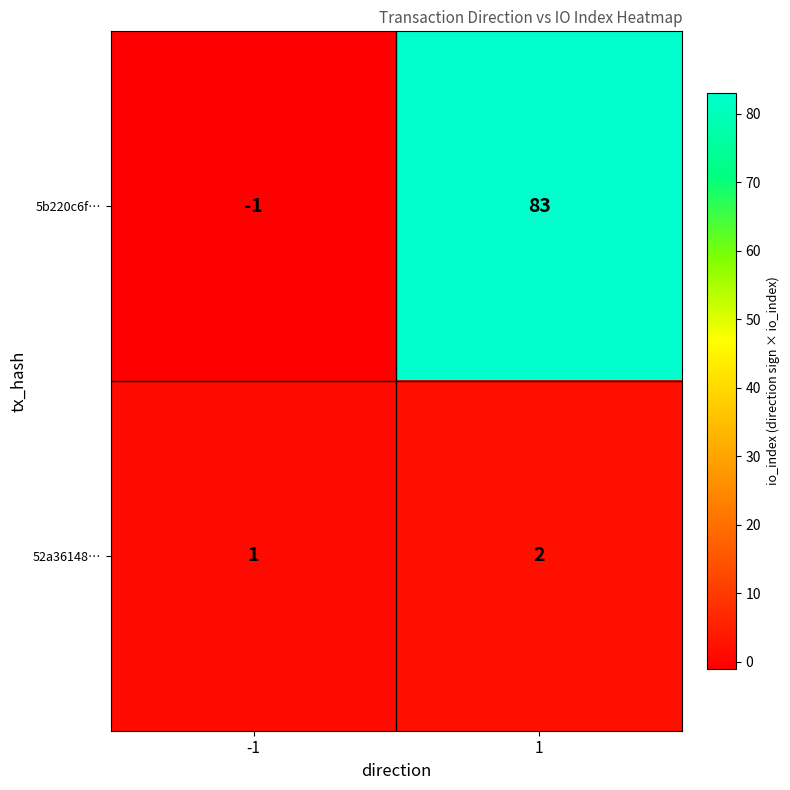

Reading left to right, transcribe all the data shown in this chart.

5b220c6f…: -1	83
52a36148…: 1	2